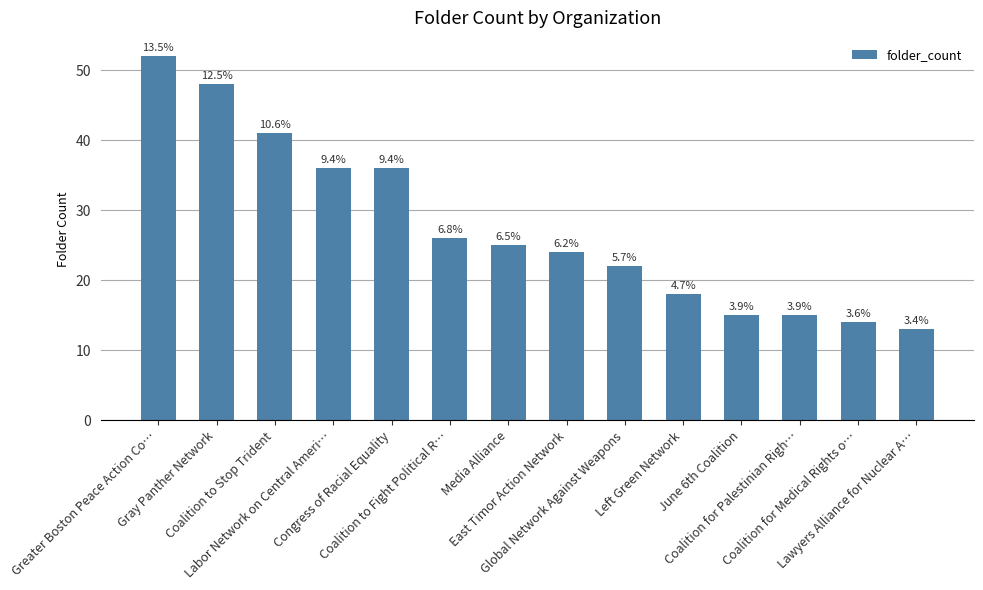

Does the chart contain any negative values?

No